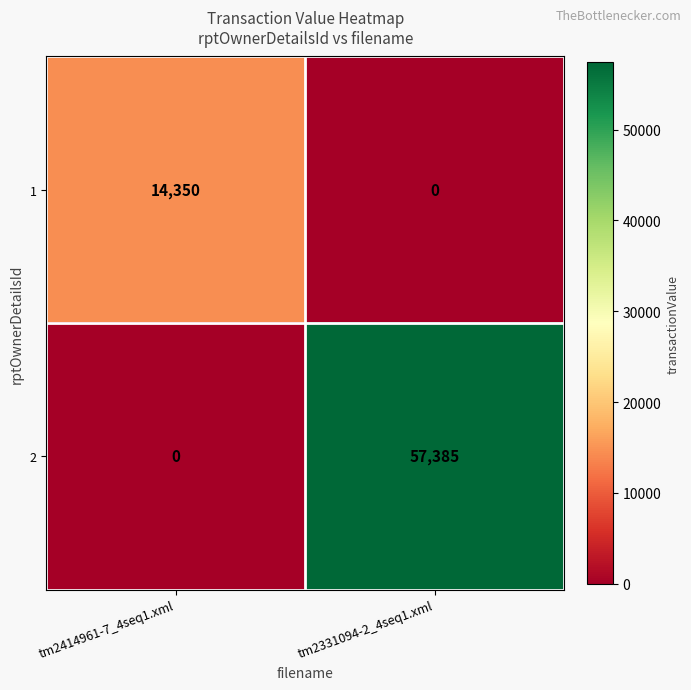

The 1 series shows 0 at tm2331094-2_4seq1.xml. True or false?

True